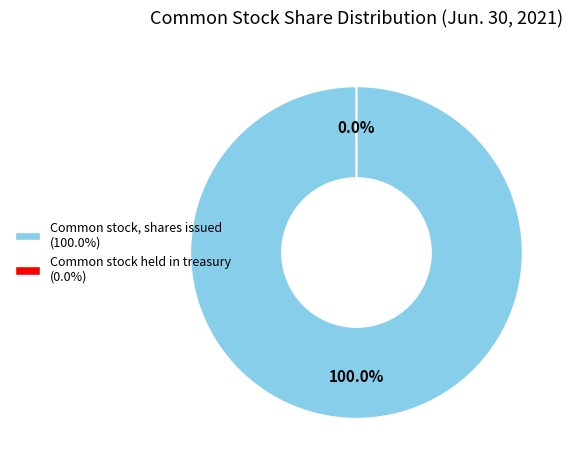

What is the smallest slice in the pie chart?

Common stock held in treasury